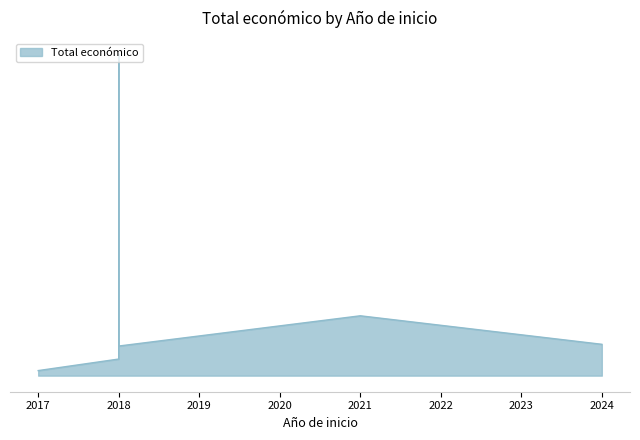

At which category does the chart reach its minimum across all series?

2017